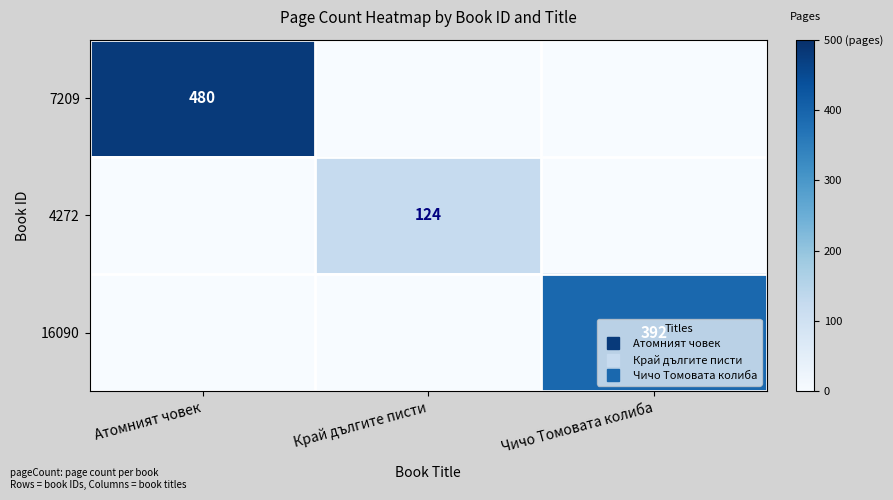

List the series in order of their overall mean, lowest first.

4272, 16090, 7209